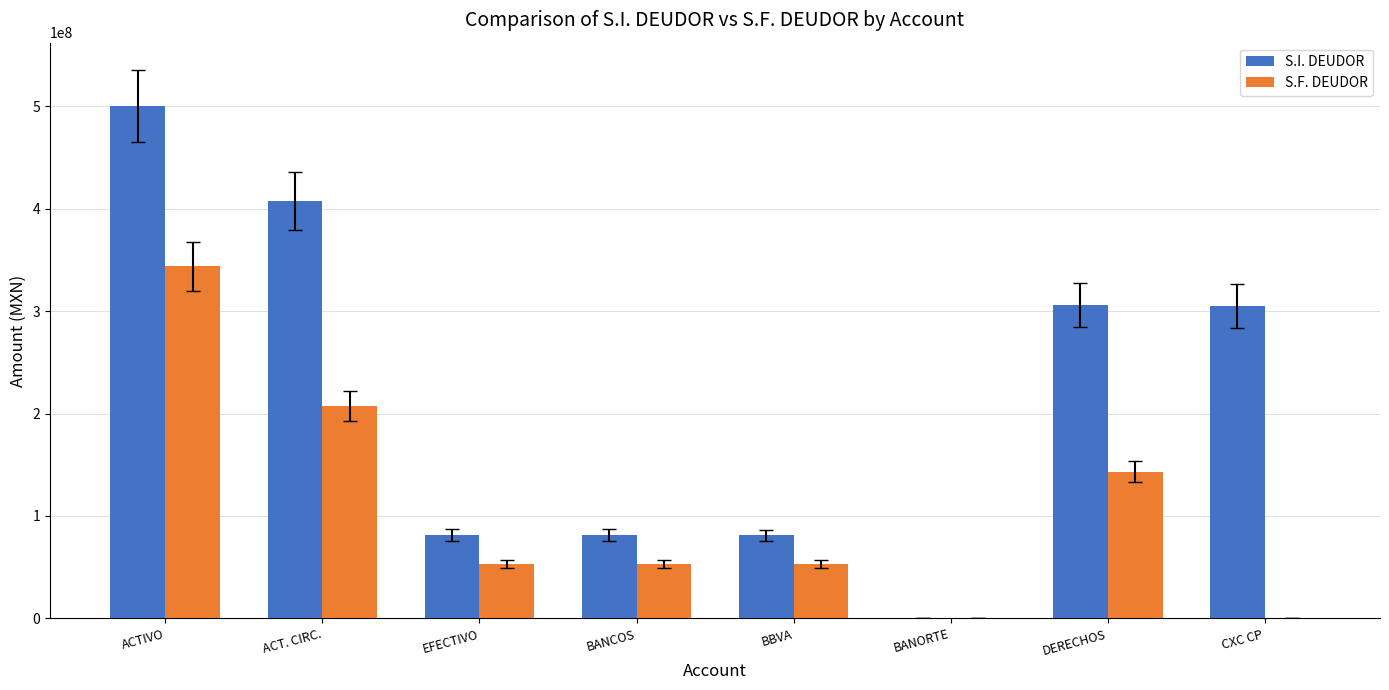

What is the sum of all S.I. DEUDOR values?

1762945412.0